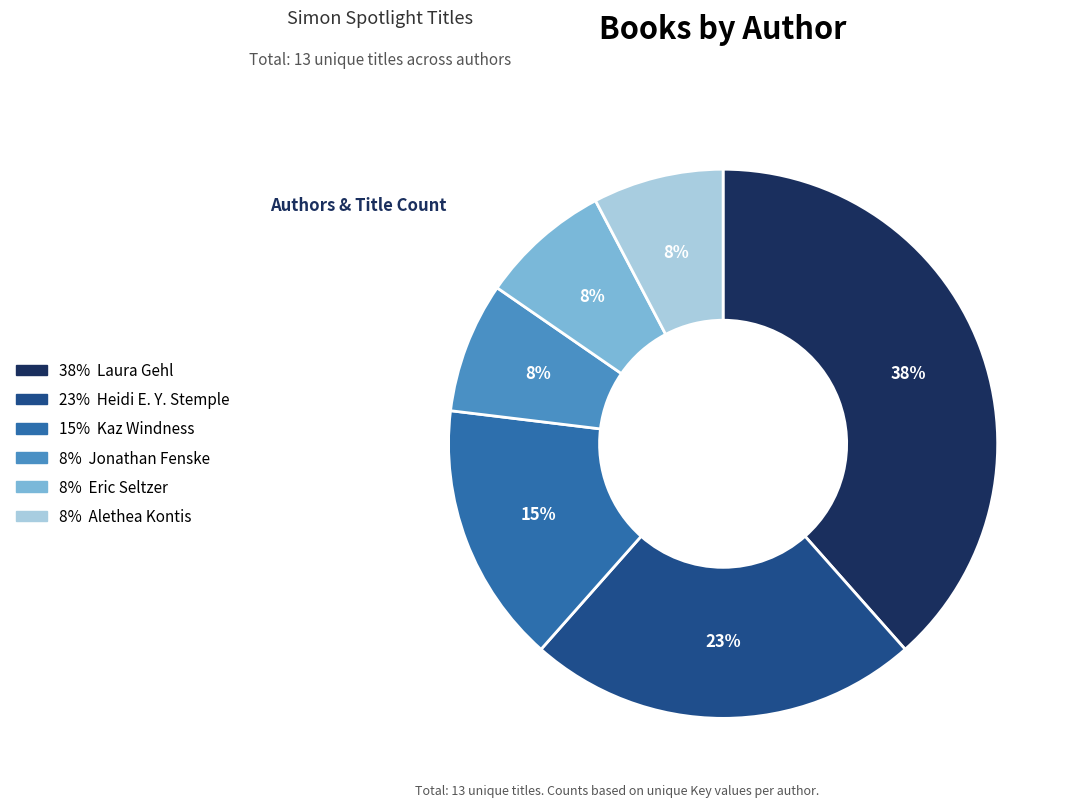

Does any single category account for the majority?

No